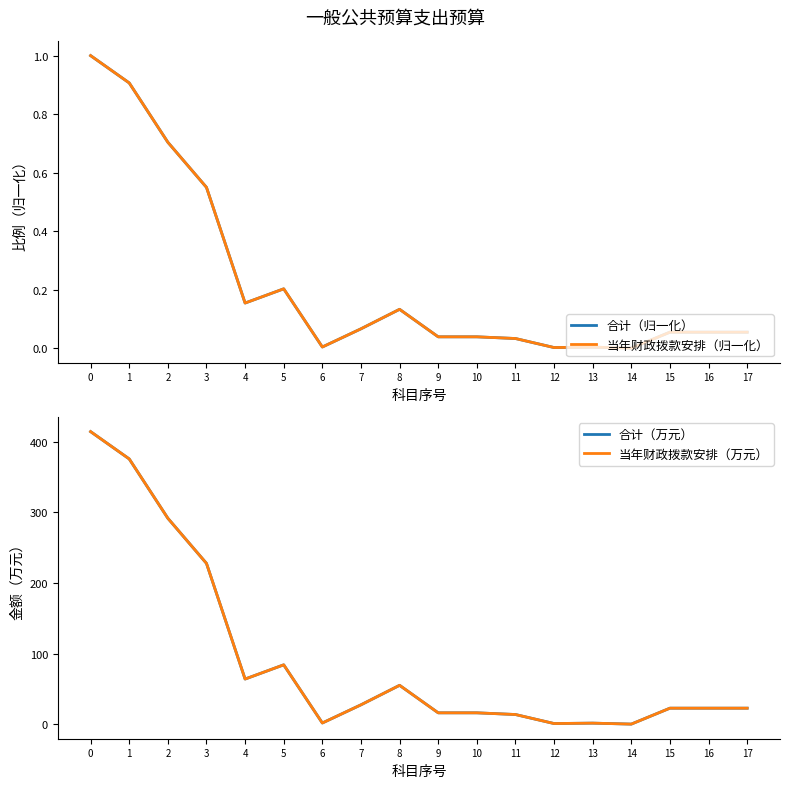

What is the total value across all series at 3?

456.5